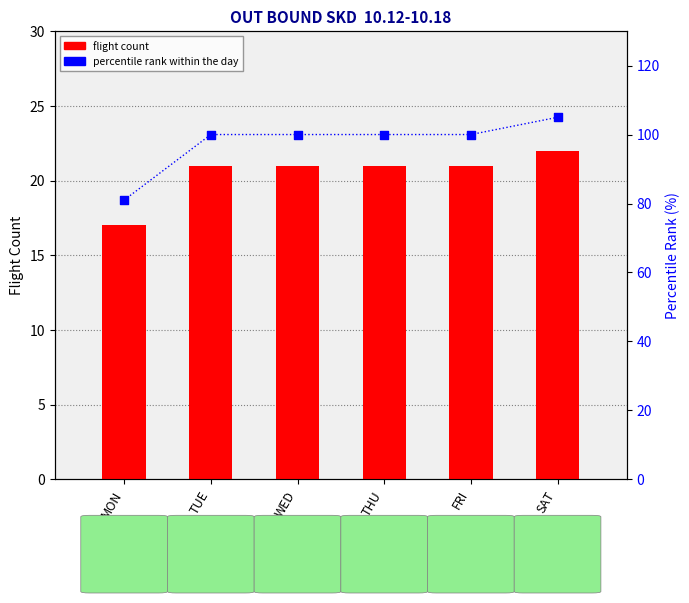

Which series has the widest spread of Y values?

percentile rank within the day